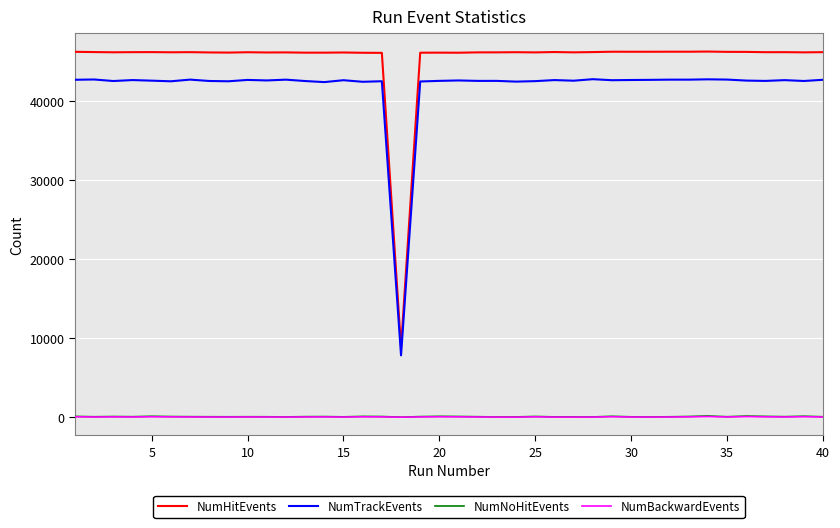

What is the greatest value displayed?

46215